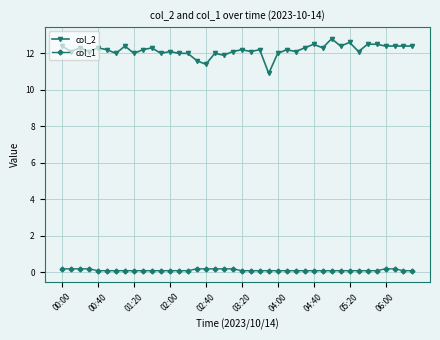

What are all the series names shown in the legend?

col_2, col_1